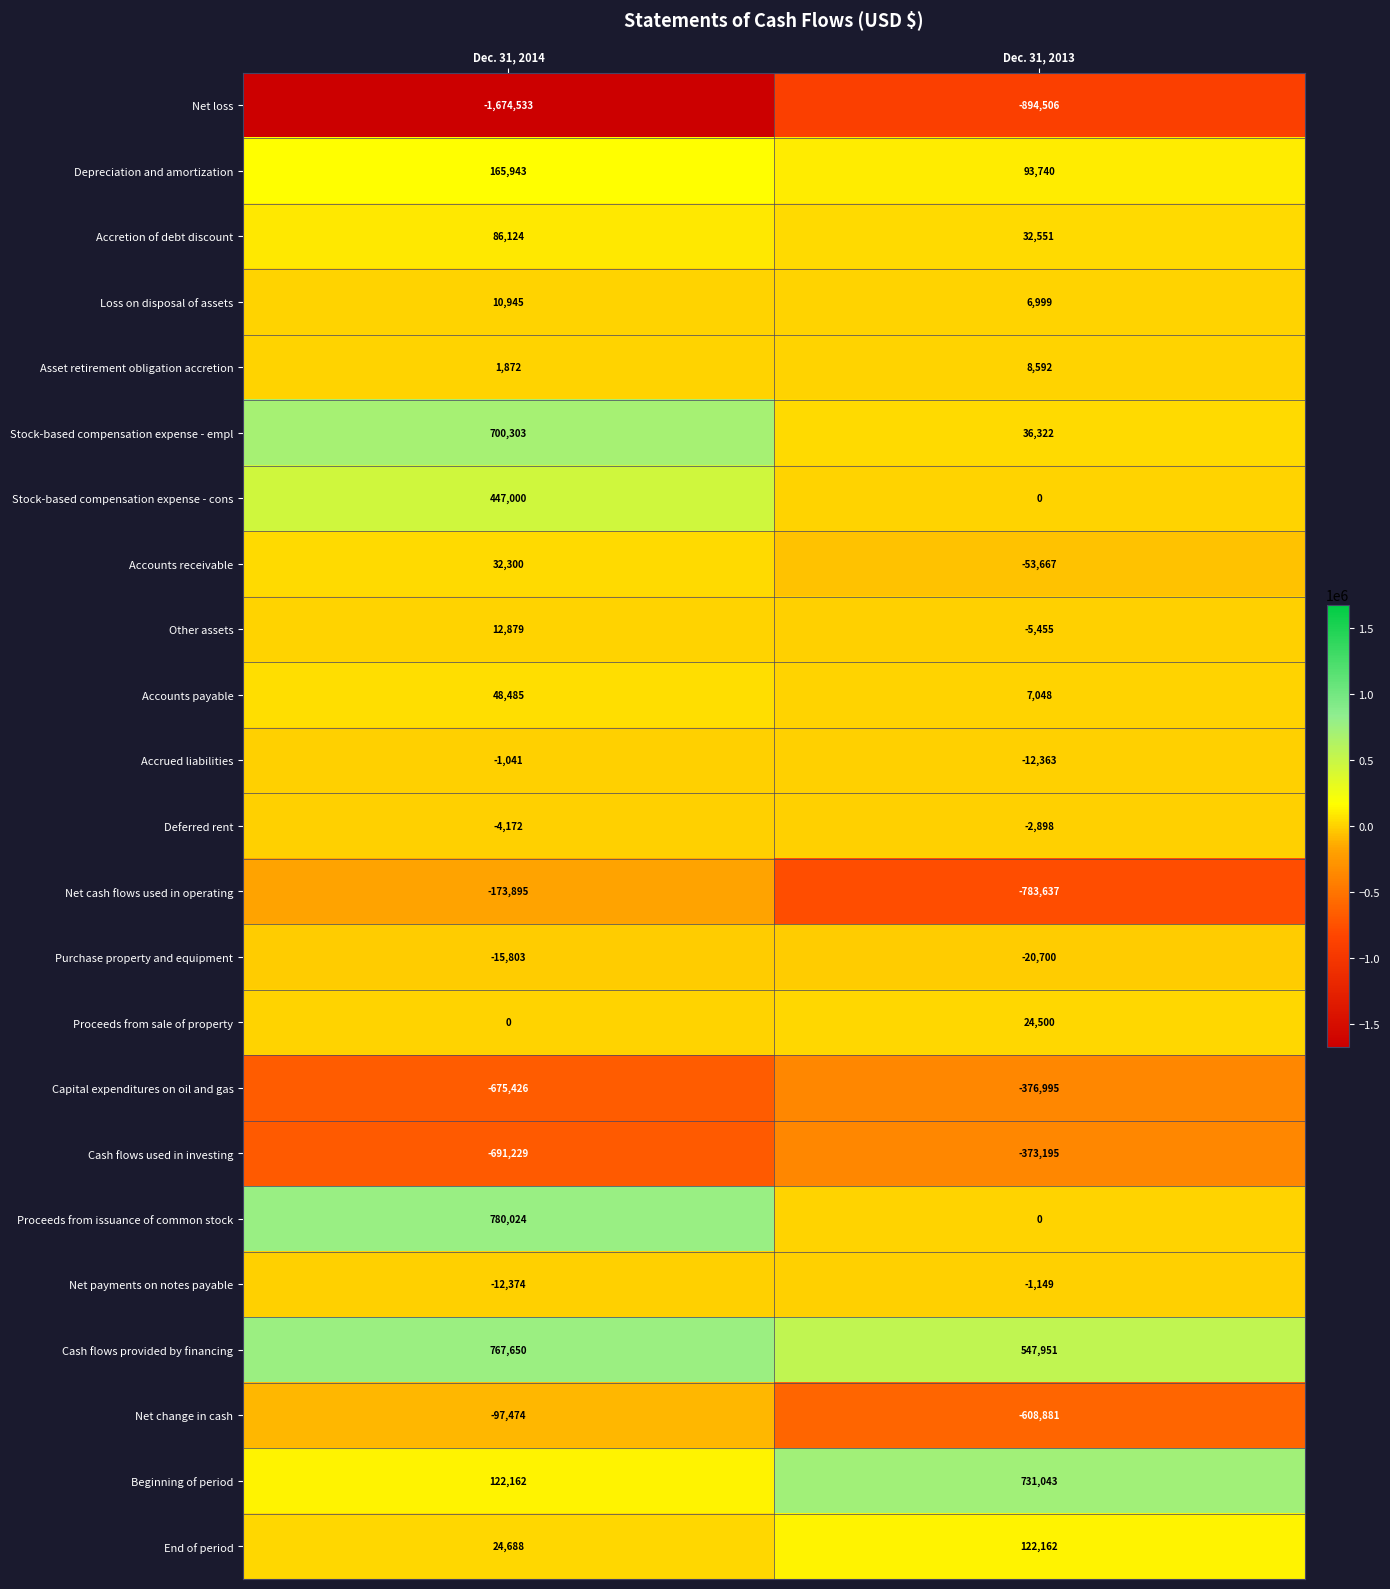

What is the sum of the Loss on disposal of assets values at Dec. 31, 2014 and Dec. 31, 2013?

17944